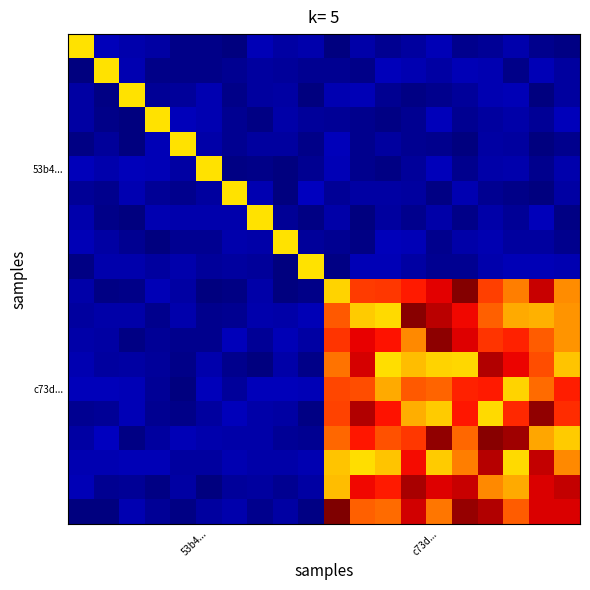

At which category is the sum across all series the highest?

16